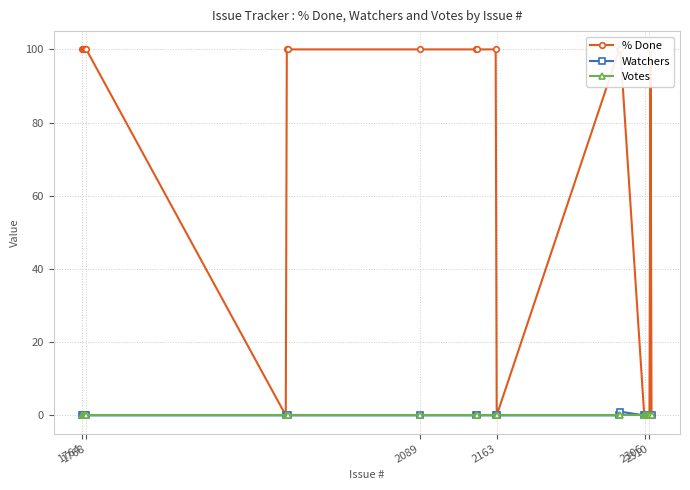

Is the value of Watchers at 11 greater than the value of Votes at 8?

No